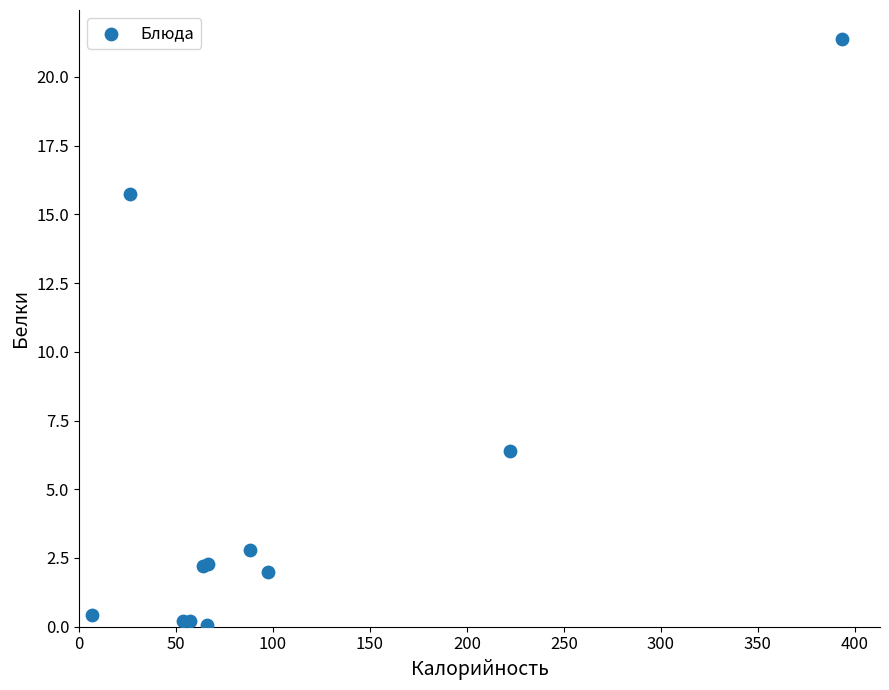

What Y value in the scatter plot is closest to 10?

6.4